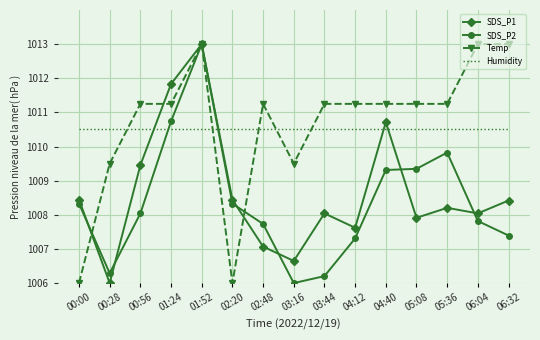

The value of SDS_P1 at 01:24 is 1011.8. True or false?

True